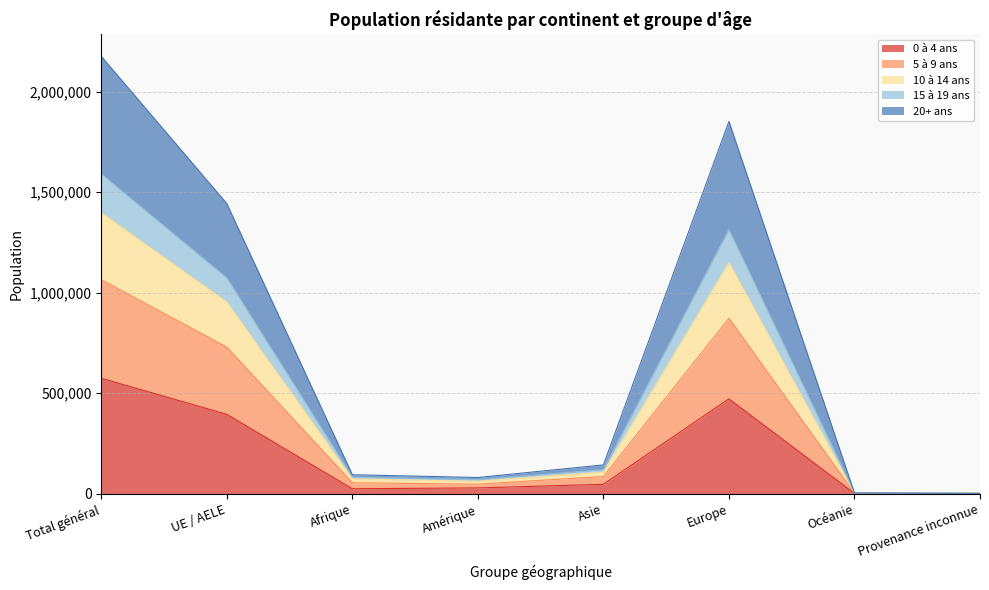

True or false: 15 à 19 ans and 20+ ans cross at least once.

False